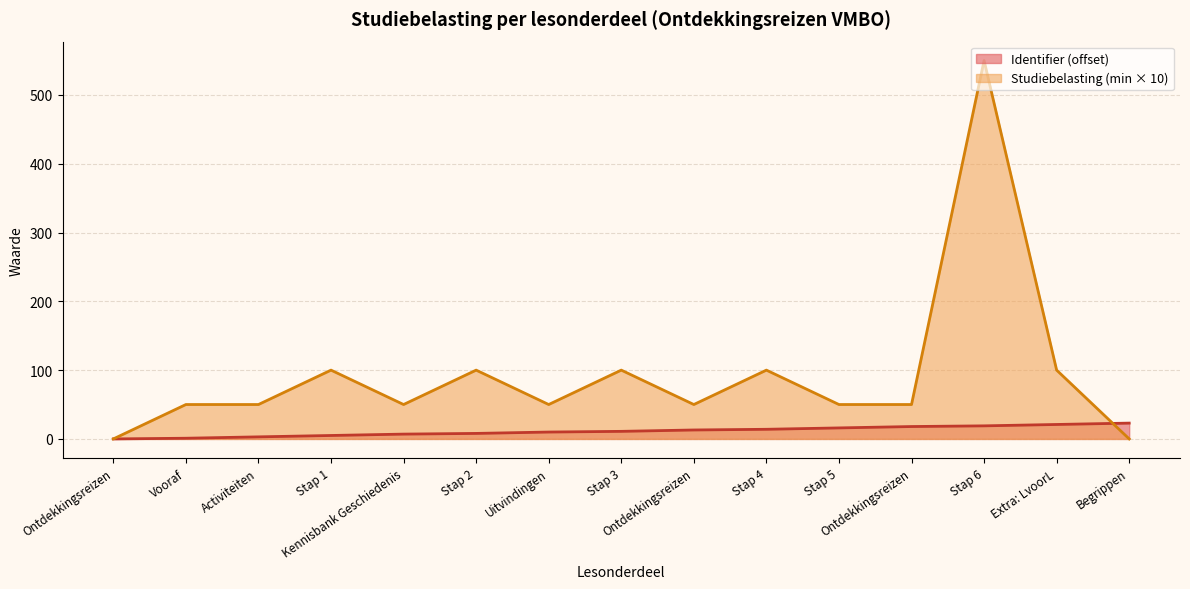

Rank the categories by value from highest to lowest.

Begrippen, Extra: LvoorL, Stap 6, Ontdekkingsreizen, Stap 5, Stap 4, Ontdekkingsreizen, Stap 3, Uitvindingen, Stap 2, Kennisbank Geschiedenis, Stap 1, Activiteiten, Vooraf, Ontdekkingsreizen